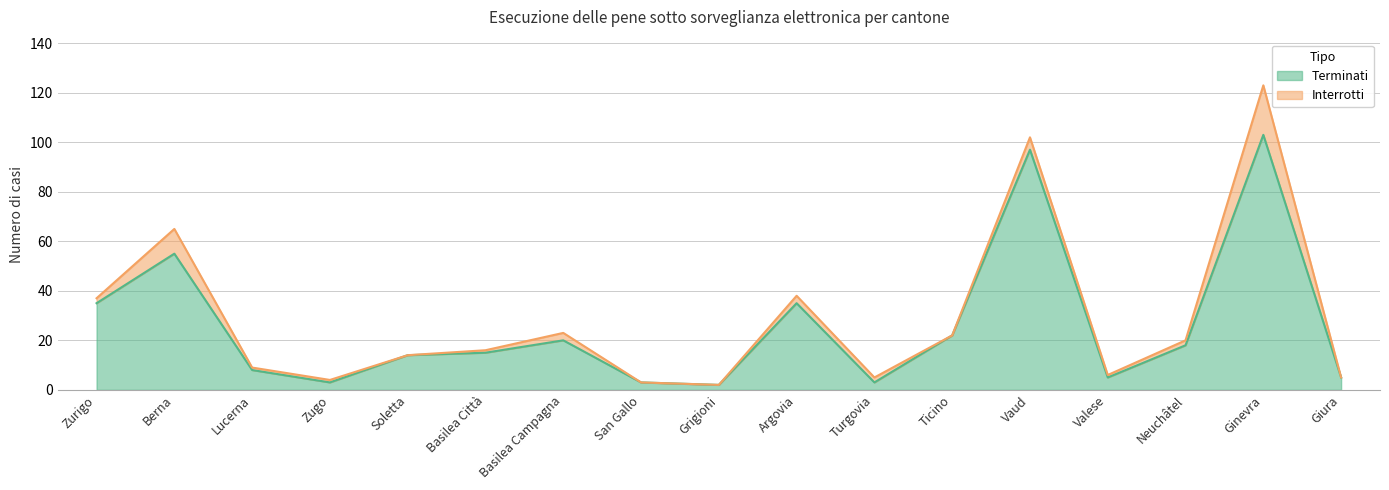

List the labels in order of value, largest first.

Ginevra, Vaud, Berna, Zurigo, Argovia, Ticino, Basilea Campagna, Neuchâtel, Basilea Città, Soletta, Lucerna, Valese, Giura, Zugo, San Gallo, Turgovia, Grigioni